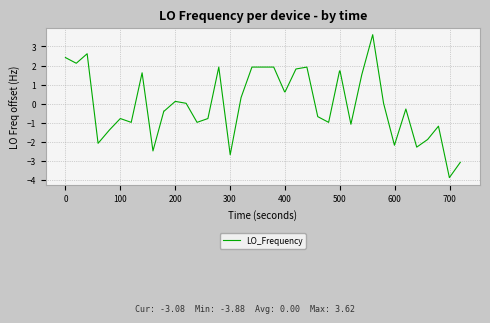

What is the difference between the maximum and second lowest values?

6.7